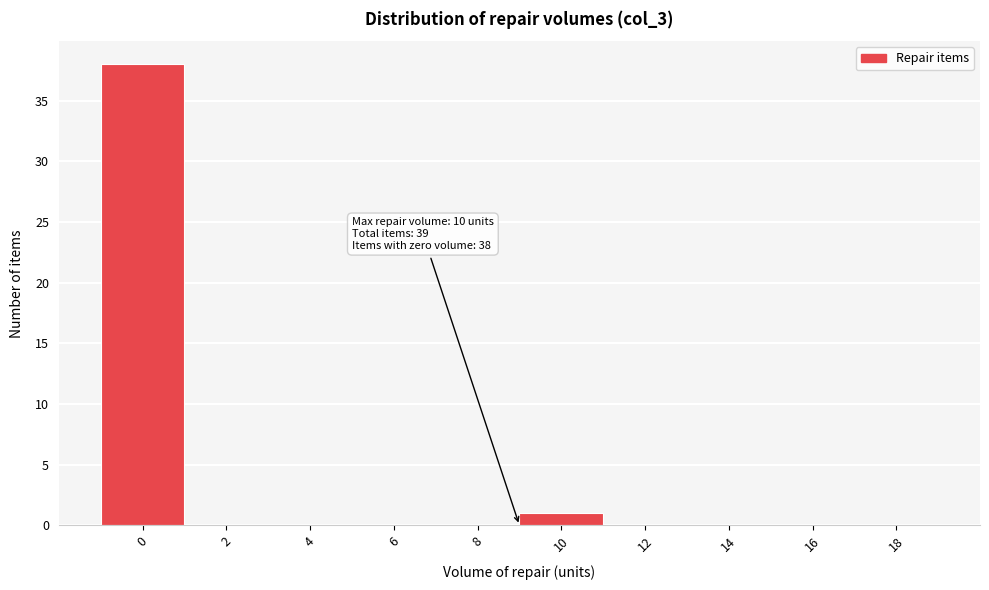

Reading left to right, transcribe all the data shown in this chart.

0=38	2=0	4=0	6=0	8=0	10=1	12=0	14=0	16=0	18=0